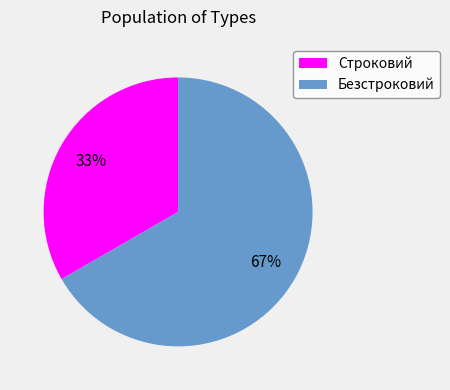

To the nearest percent, what portion does Безстроковий represent?

67%